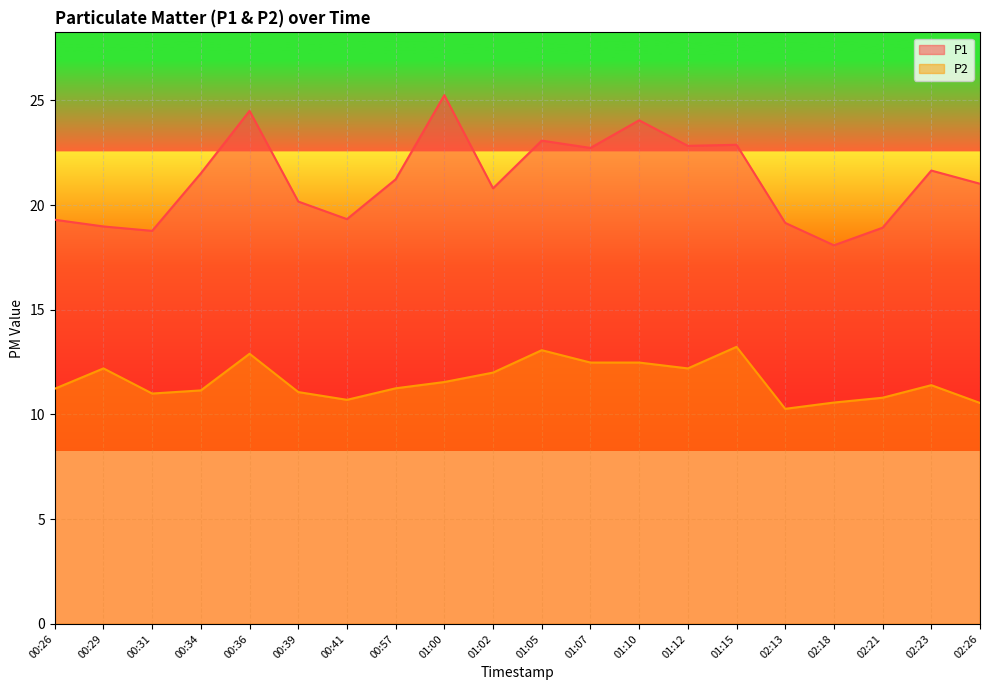

What is the difference between the second highest and minimum values in the P1 series?

6.4